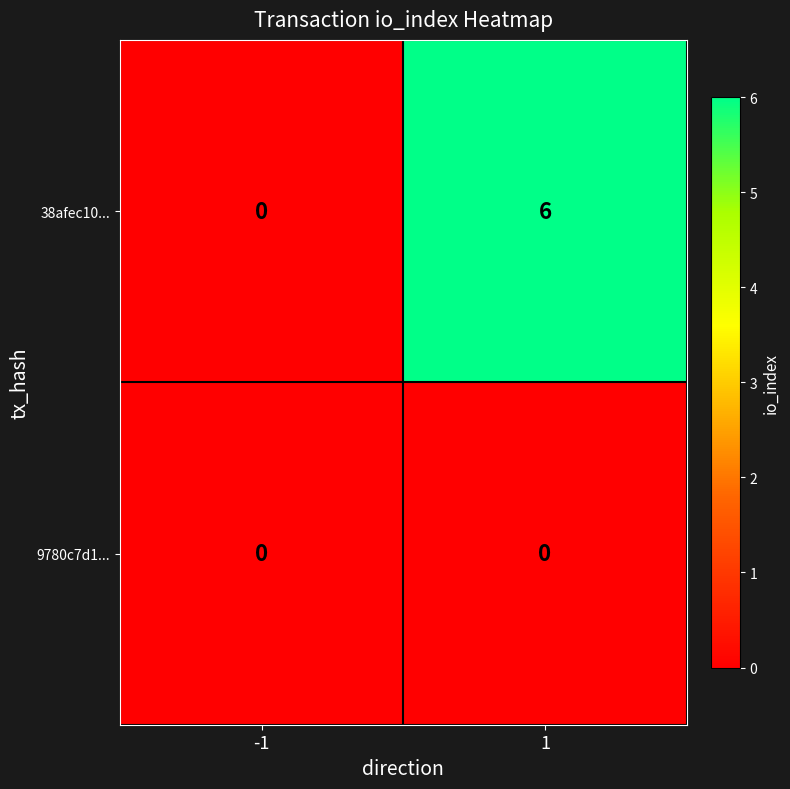

What is the average value of the 38afec10... series?

3